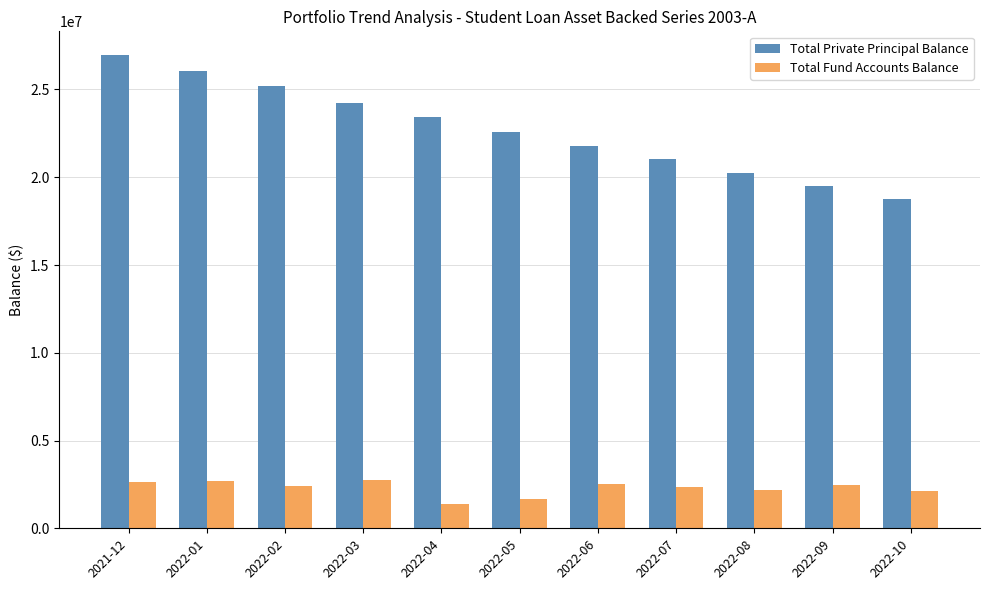

Which series has the largest range (max minus min)?

Total Private Principal Balance